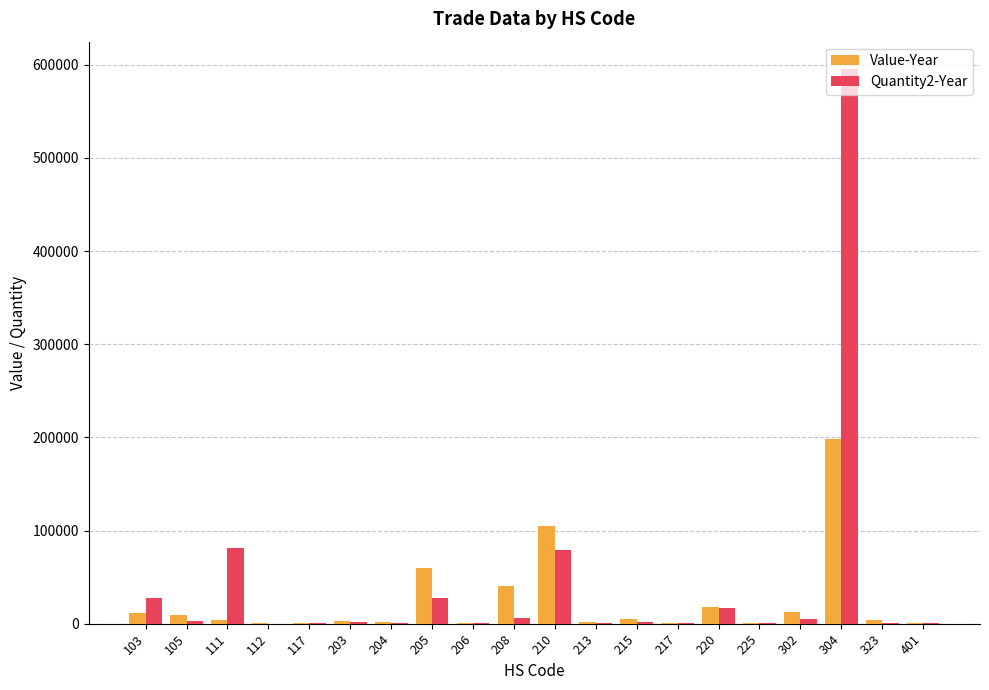

Which series has the widest spread of values?

Quantity2-Year